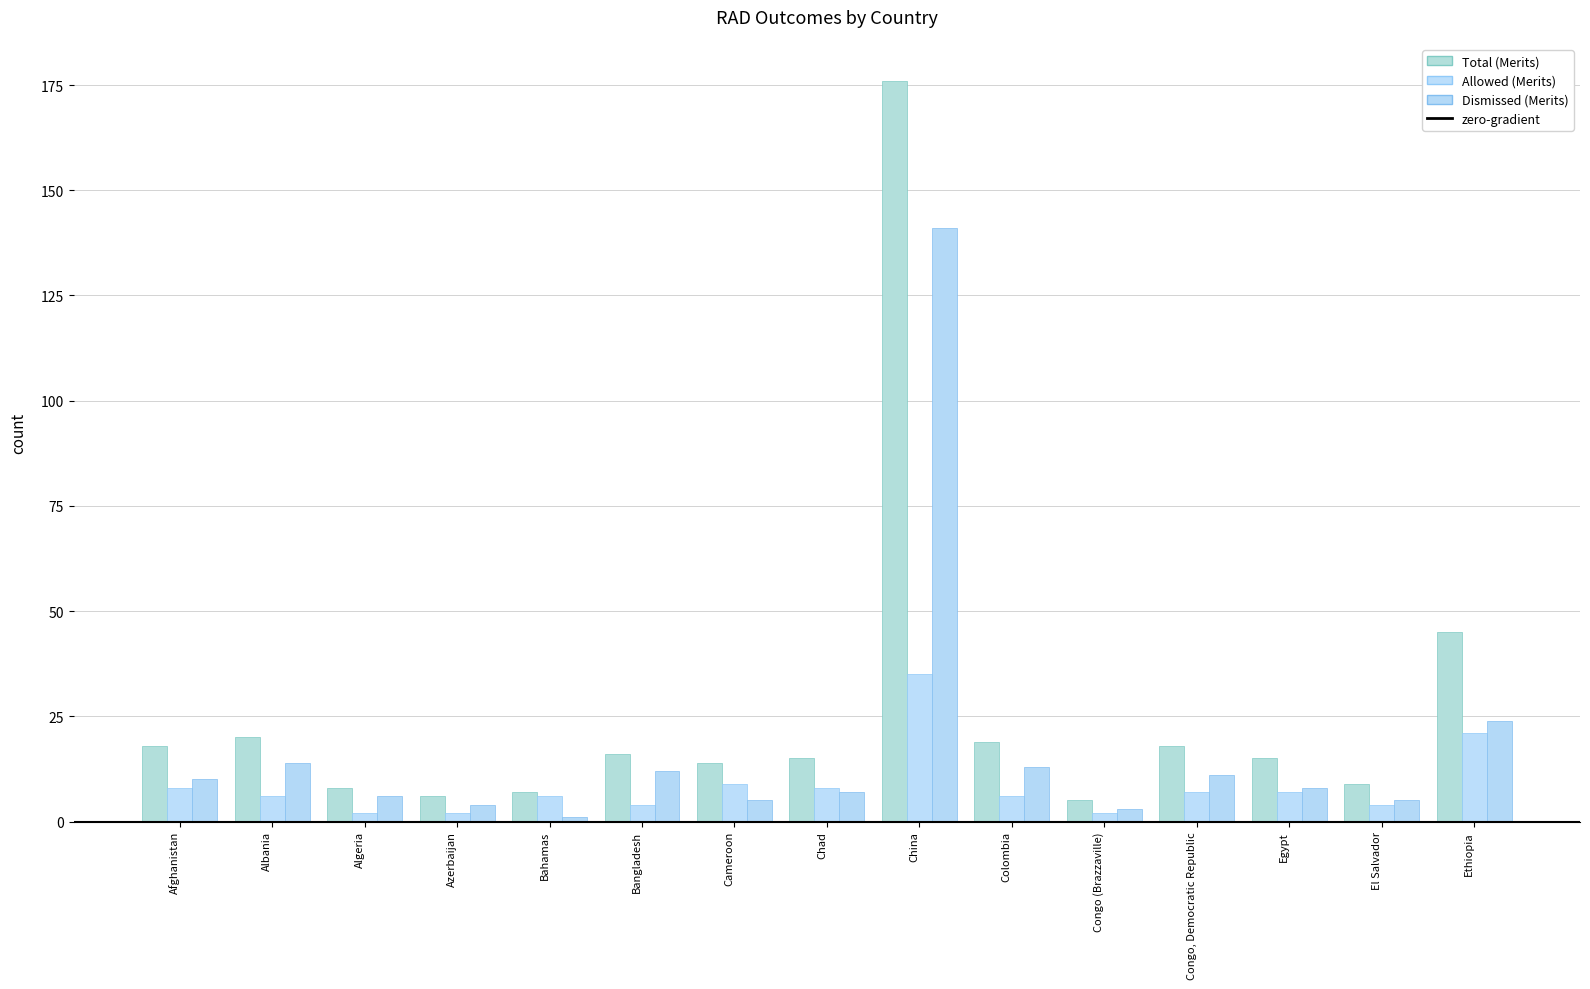

Which series changed the most between Bangladesh and Colombia?

Total (Merits)